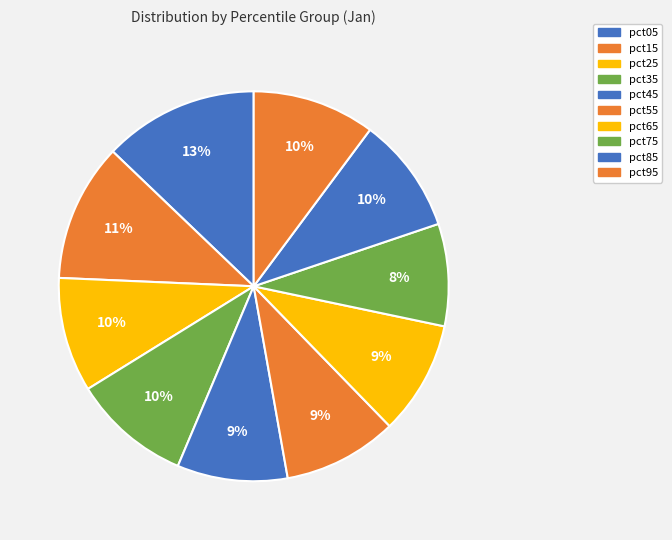

How many segments does this pie chart have?

10